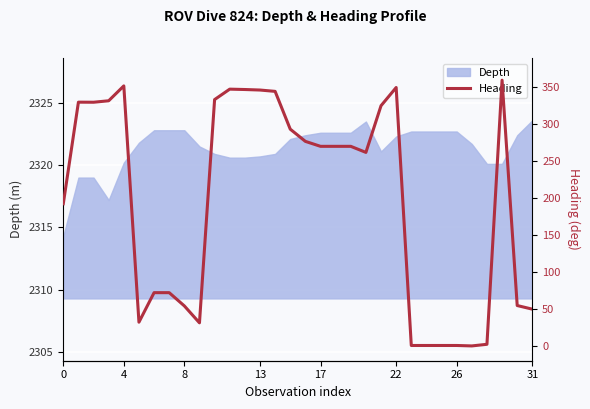

What is the lowest value of the Depth series?

2314.3